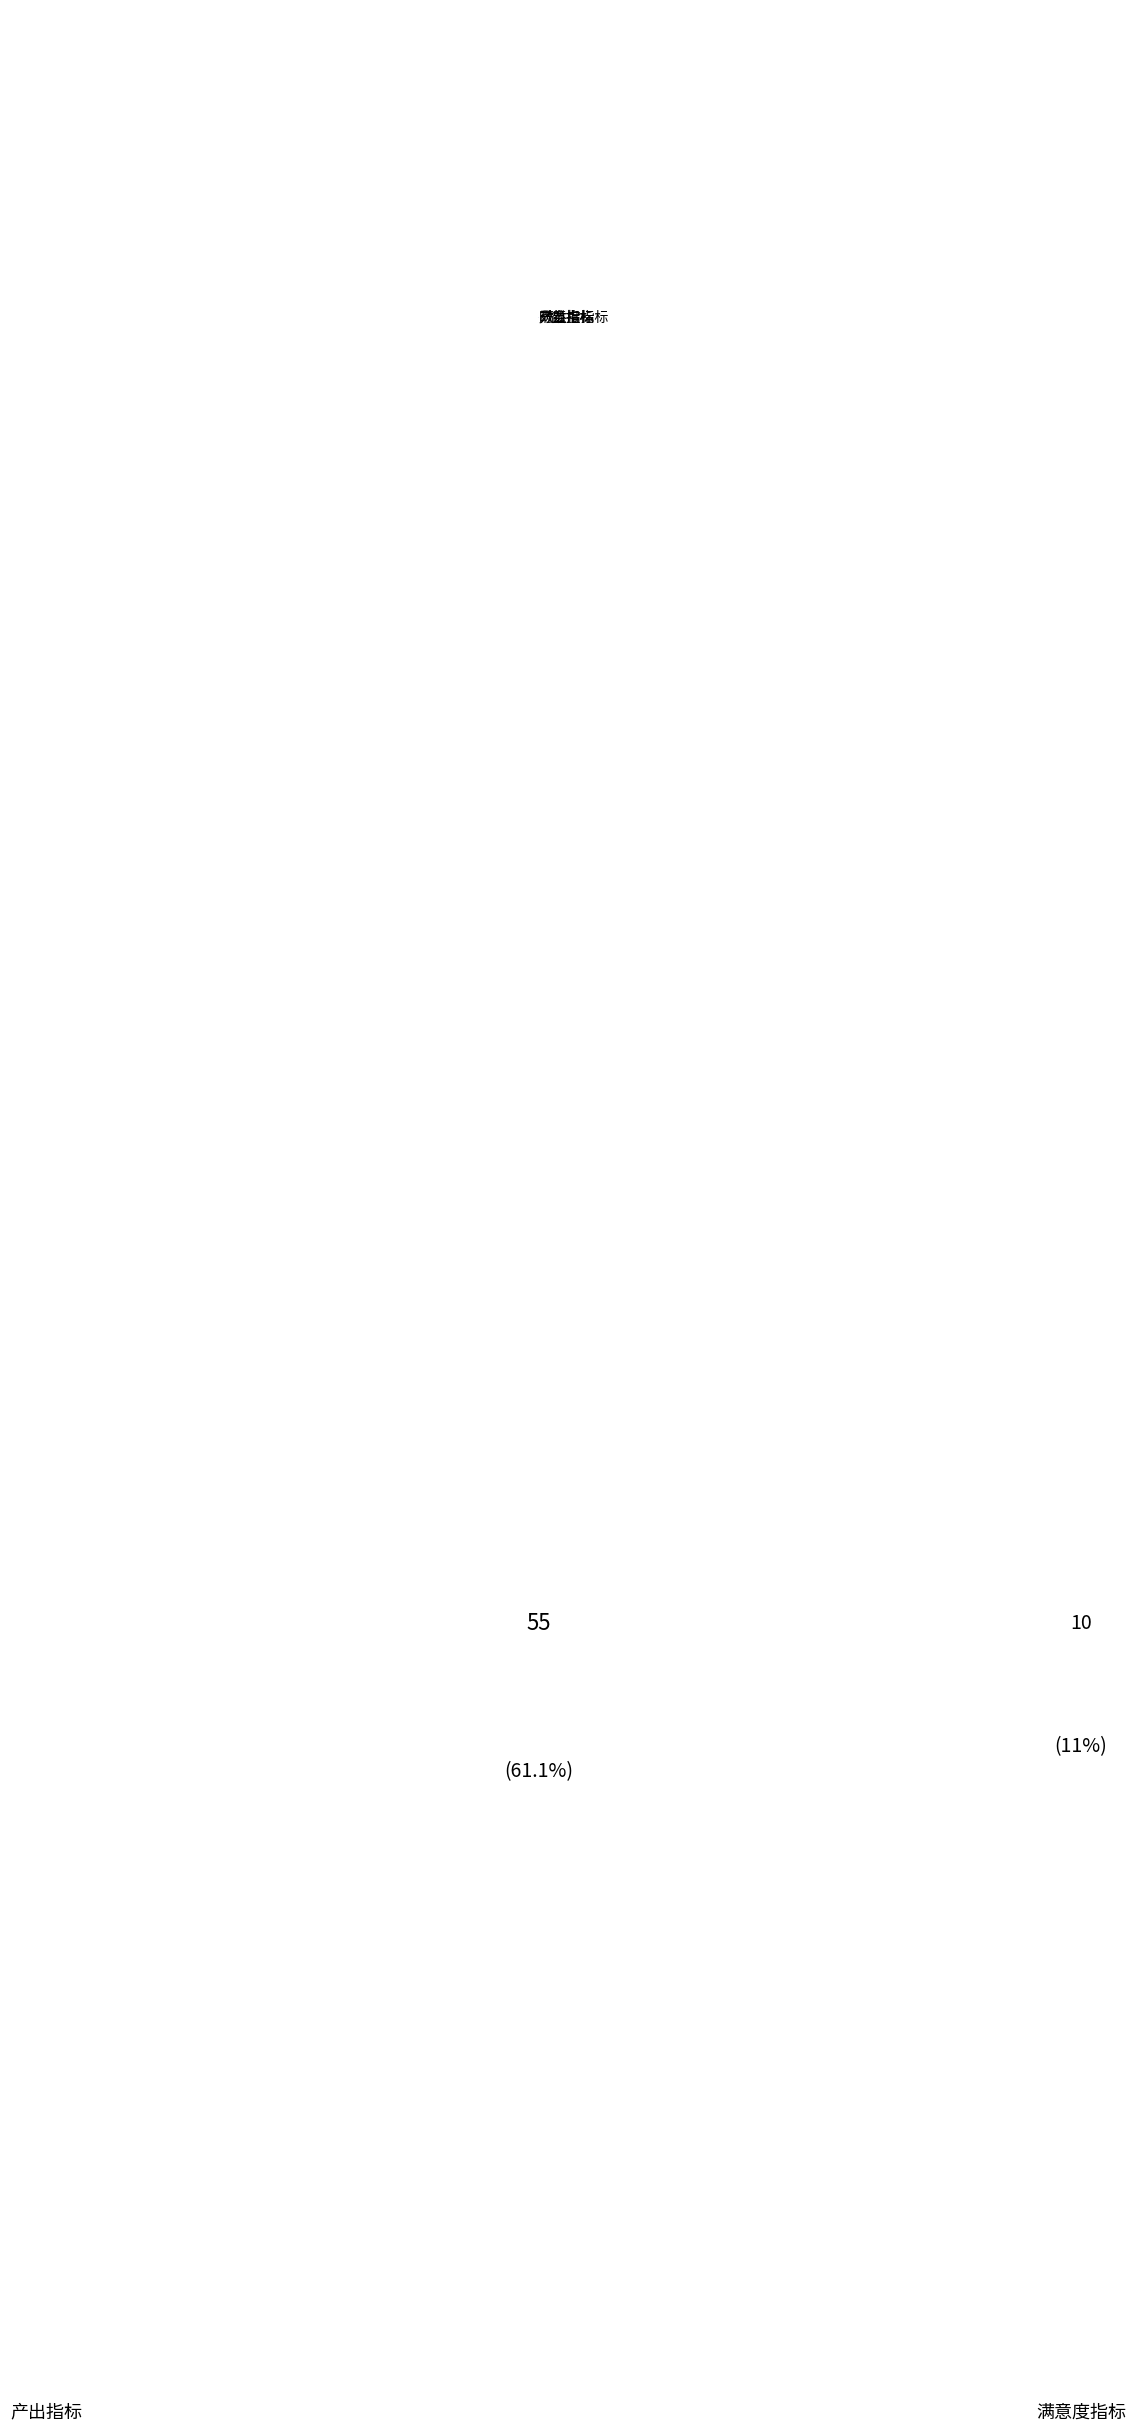

Which has a higher value, 满意度指标 or 产出指标?

产出指标